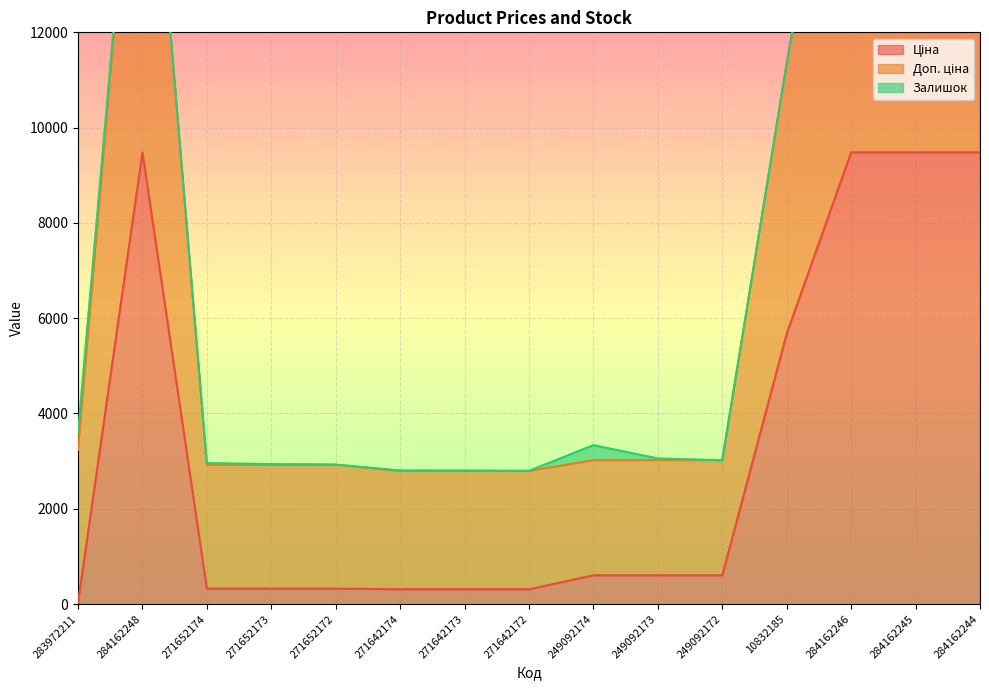

Which series has the widest spread of values?

Доп. ціна